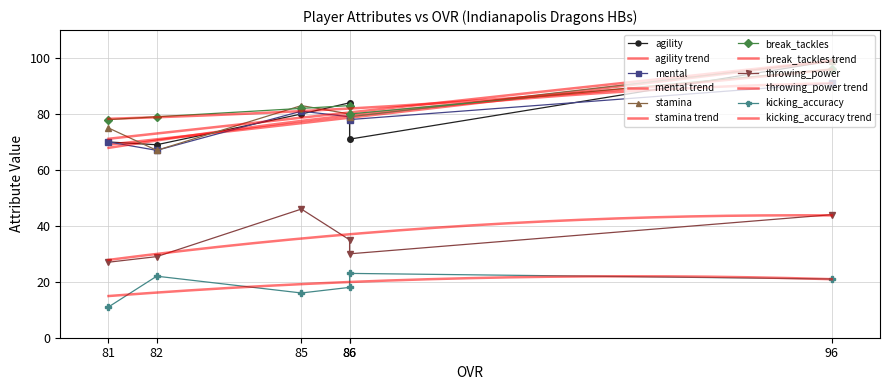

What is the sum of the kicking_accuracy values at 85 and 86?

34